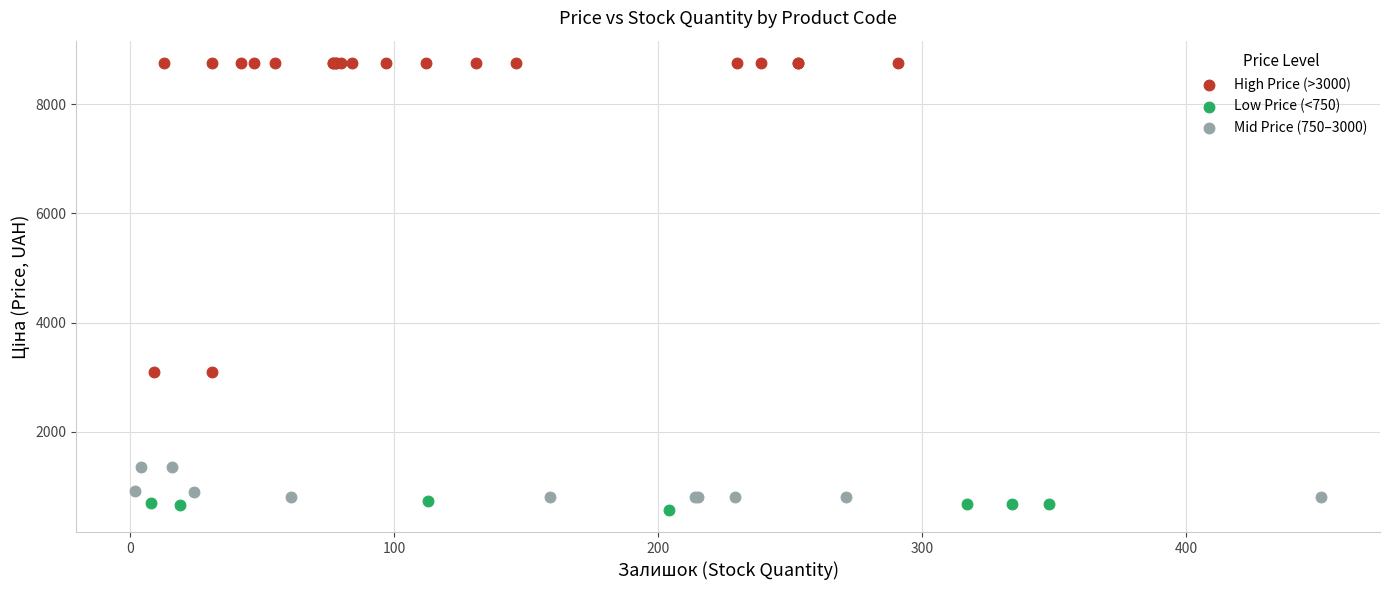

Which series contains the lowest Y value?

Low Price (<750)